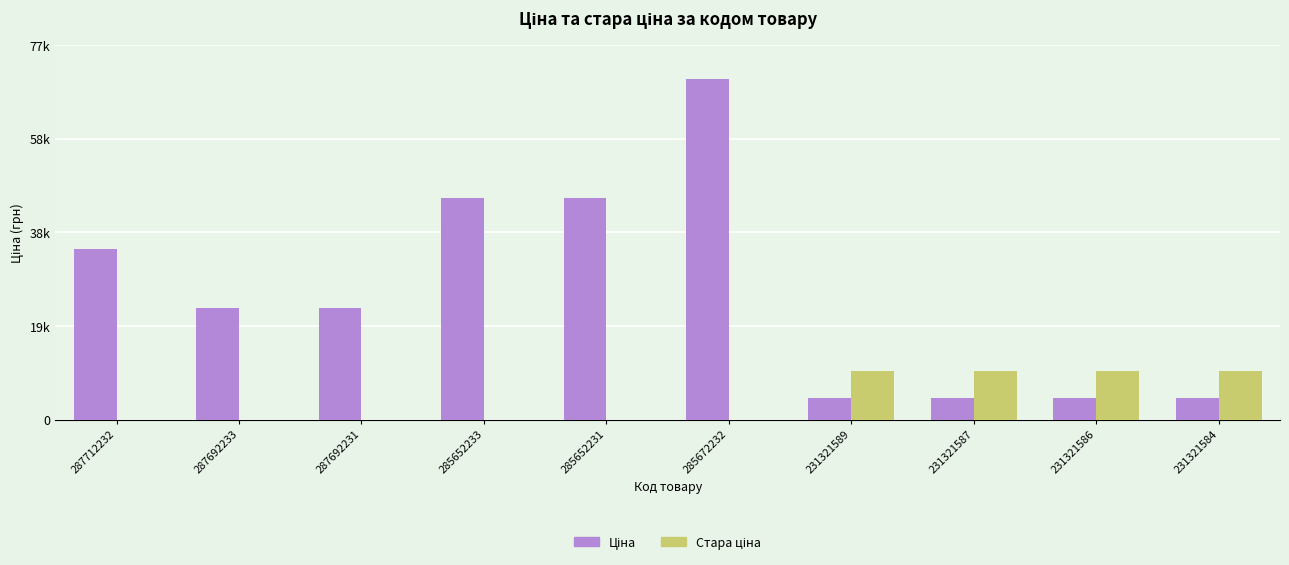

Are the bars horizontal?

No